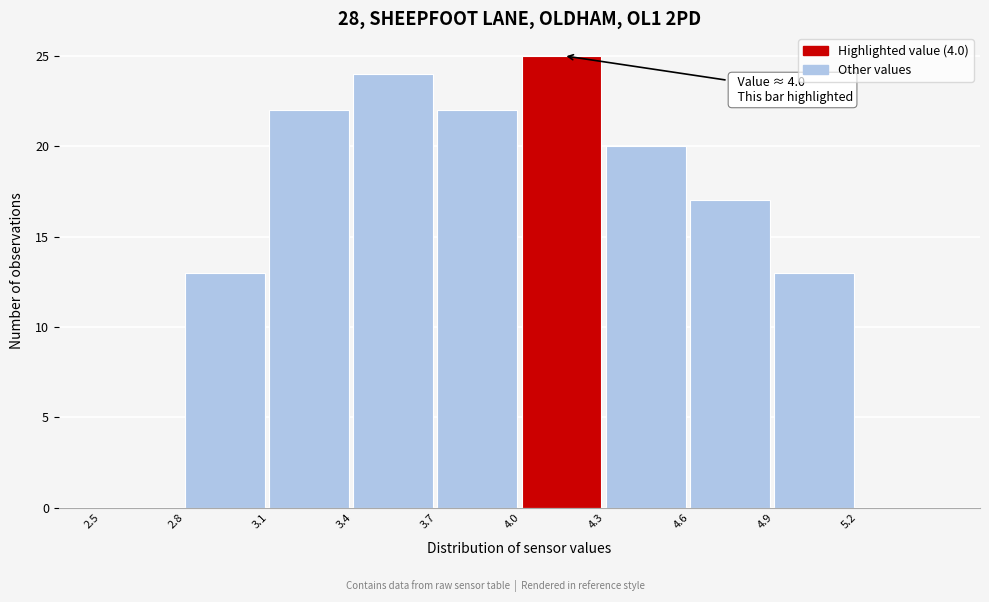

Over which range of the x-axis is the bar tallest?

4.0 to 4.3